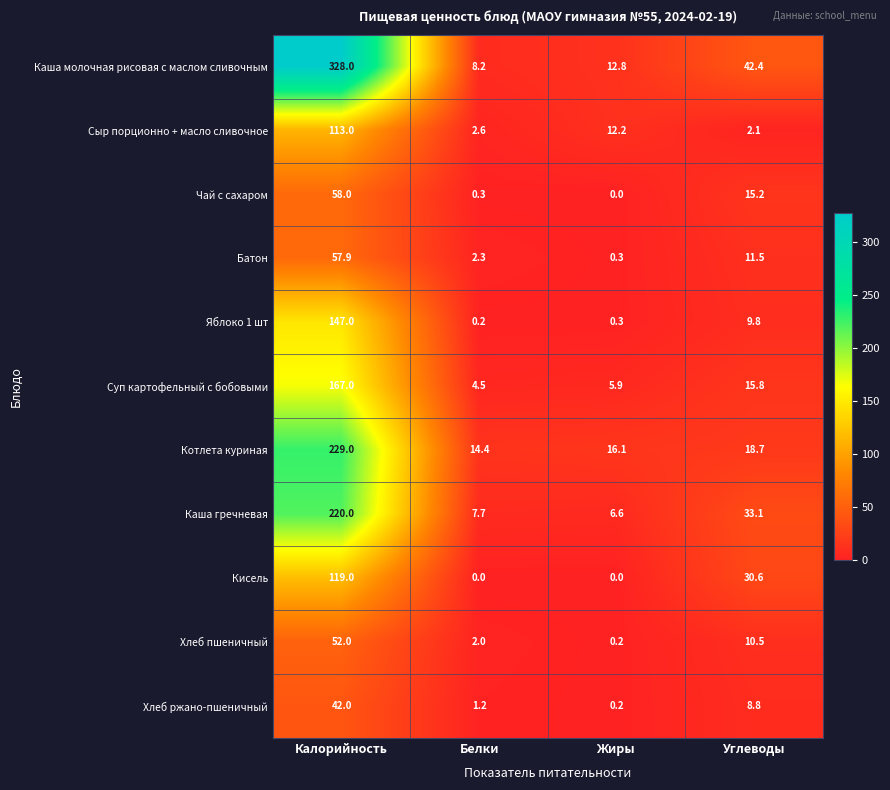

What value does the Сыр порционно + масло сливочное series have at Жиры?

12.2